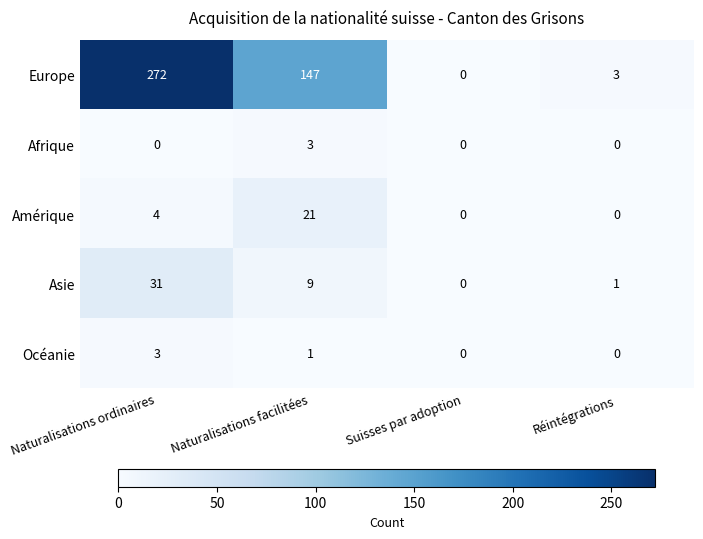

What is the sum of all Asie values?

41